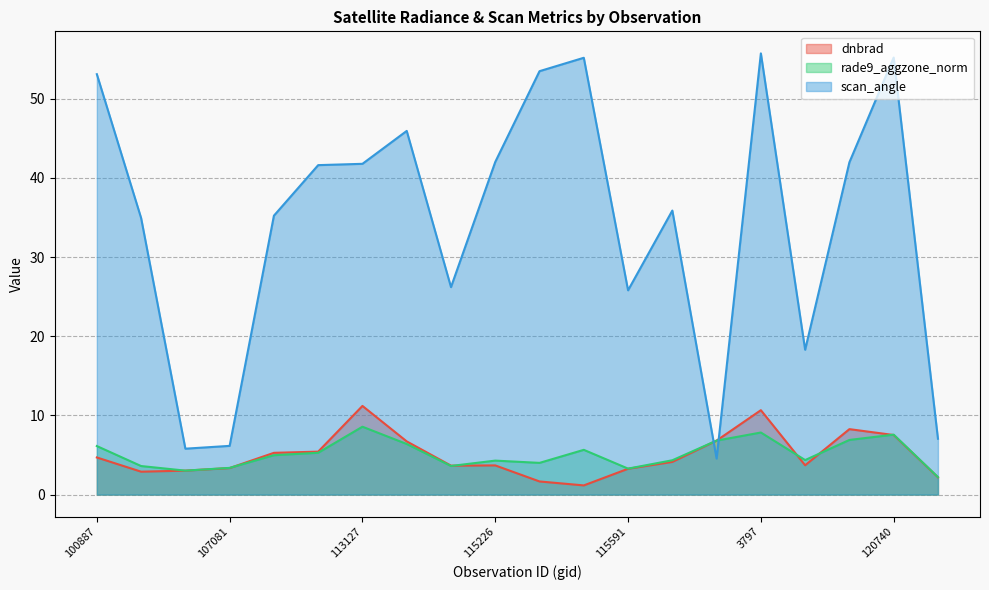

How many data points in rade9_aggzone_norm are above 4?

14